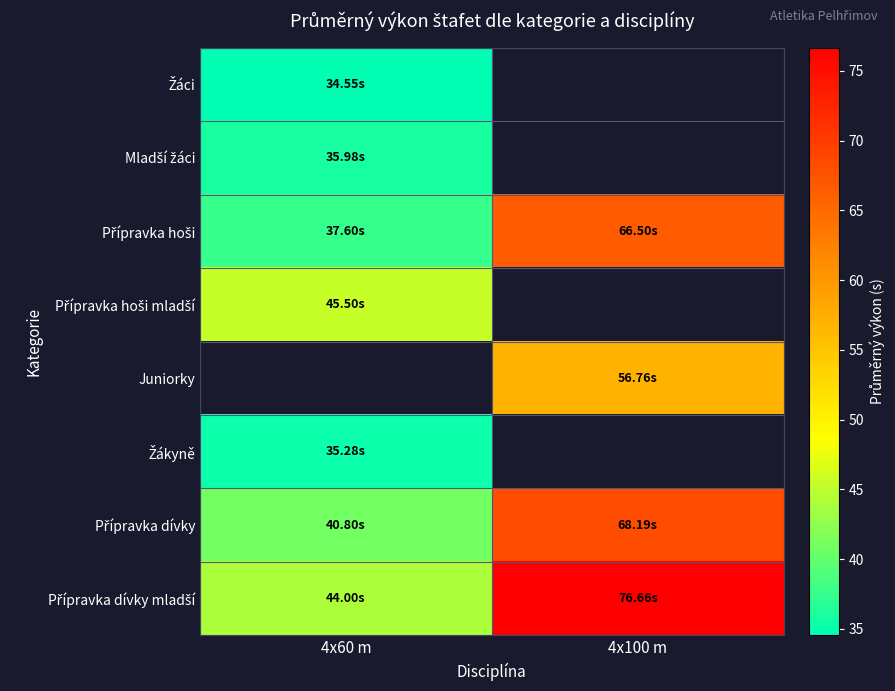

True or false: Žáci has a value of 18.6 at 4x60 m.

False